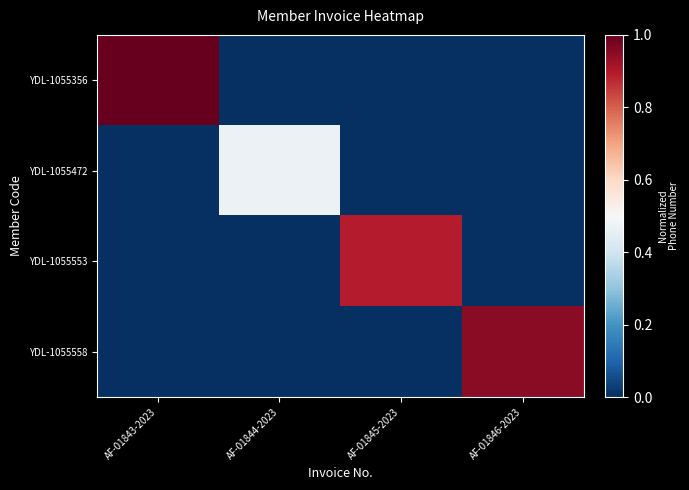

What is the total value across all series at AF-01845-2023?

0.9